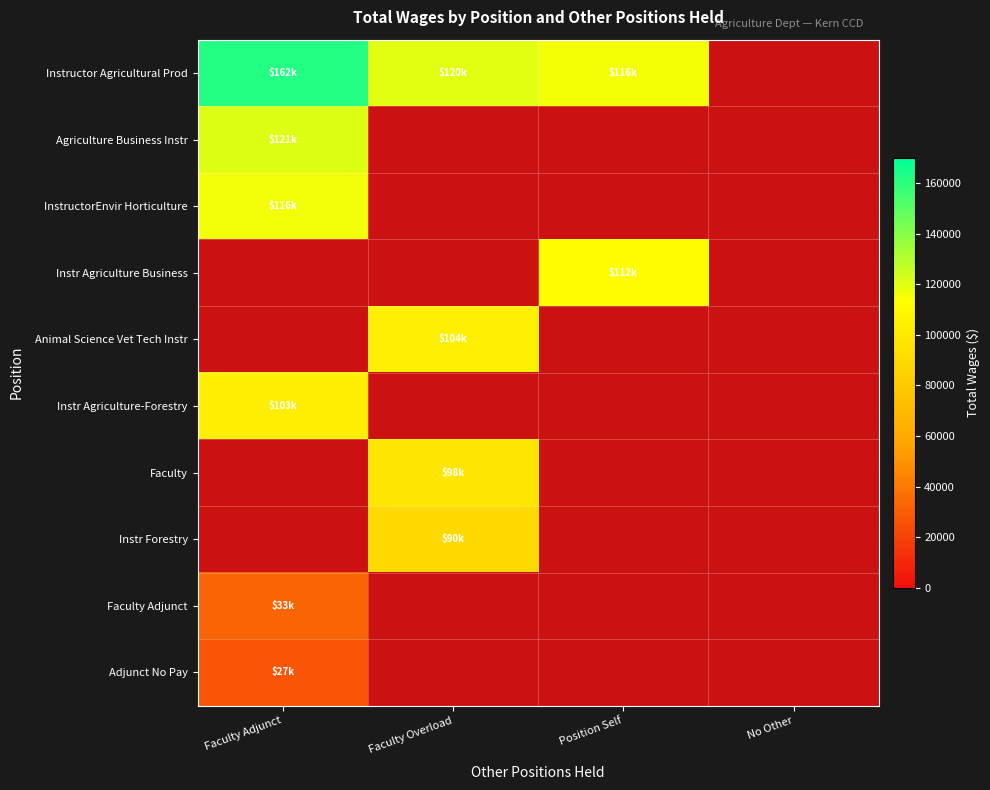

List the series in order of their overall mean, highest first.

Instructor Agricultural Prod, Agriculture Business Instr, InstructorEnvir Horticulture, Instr Agriculture Business, Animal Science Vet Tech Instr, Instr Agriculture-Forestry, Faculty, Instr Forestry, Faculty Adjunct, Adjunct No Pay